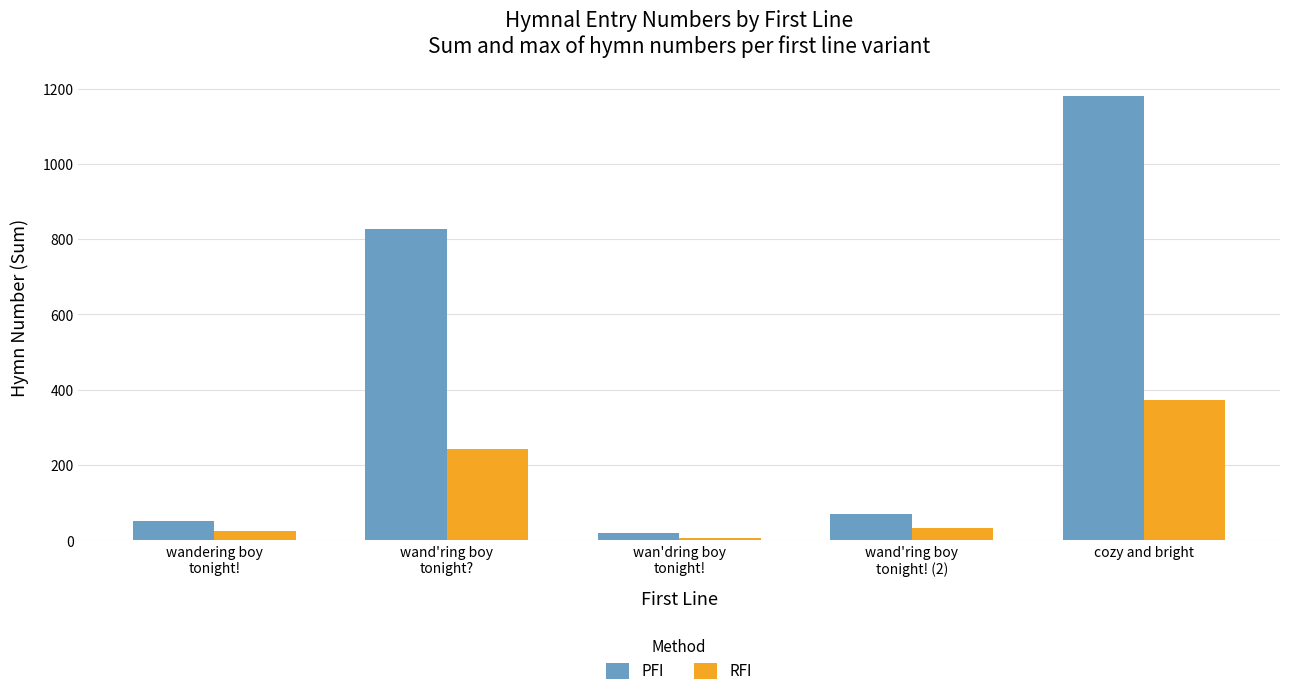

Which series has the widest spread of values?

PFI